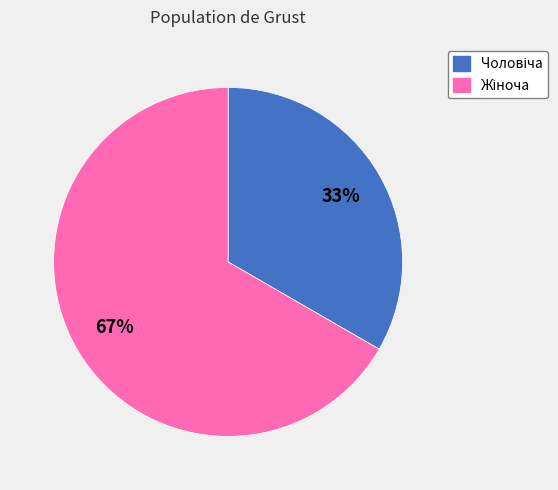

How many slices are in this pie chart?

2